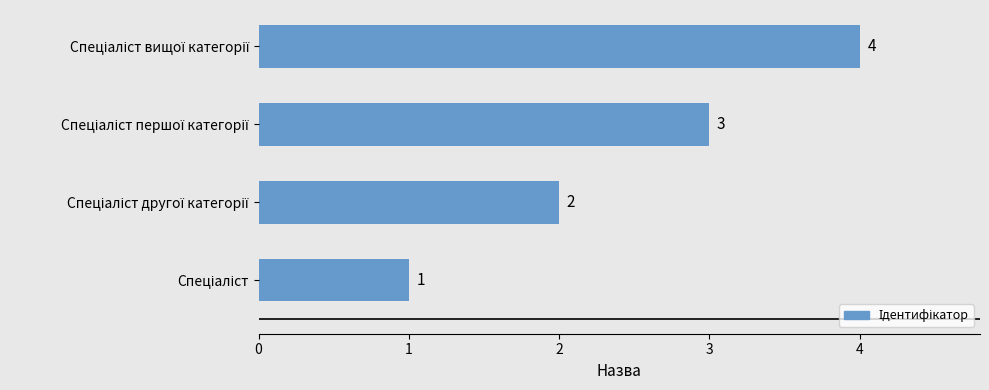

What is the maximum value shown in the chart?

4